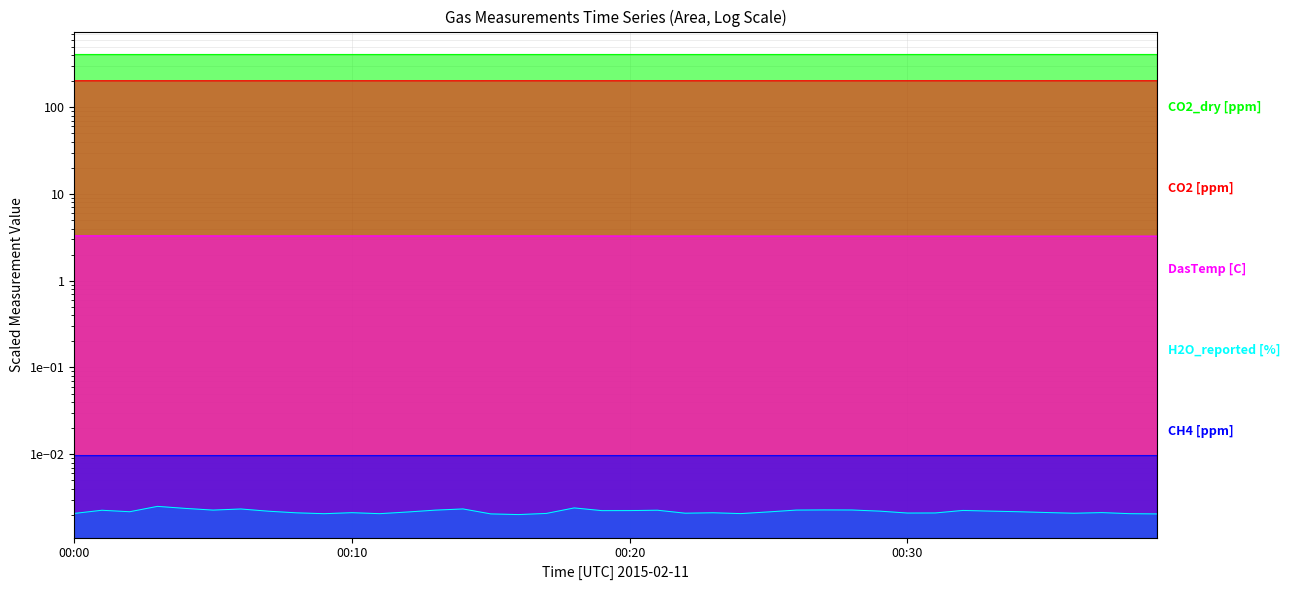

Is it true that CH4 [ppm] equals 0.0 at 00:22?

False